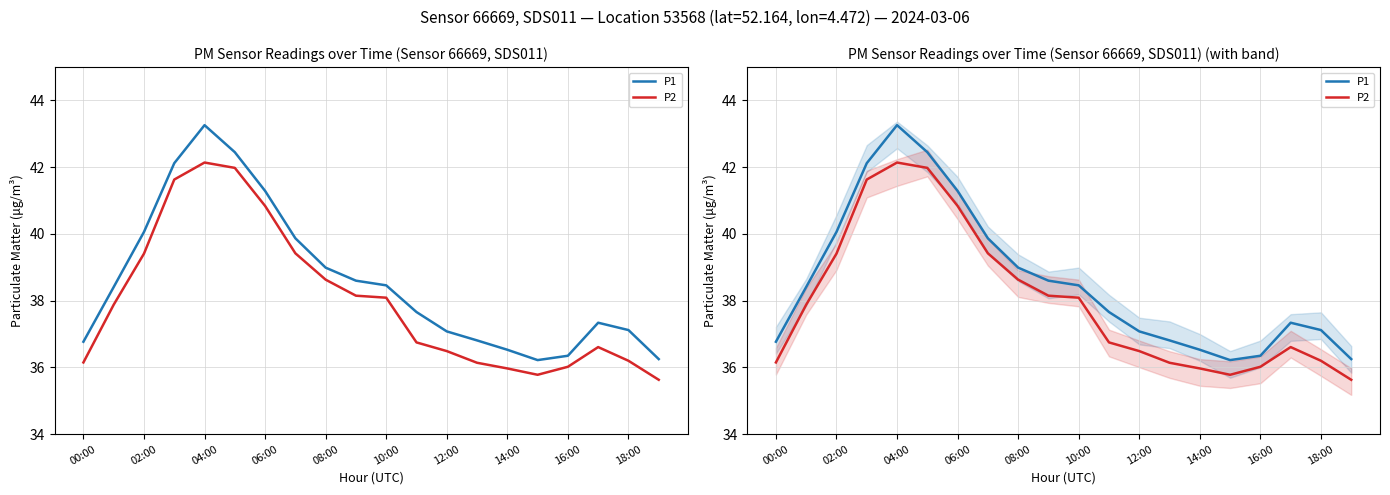

What is the difference between the maximum and minimum values in the P2 series?

6.5